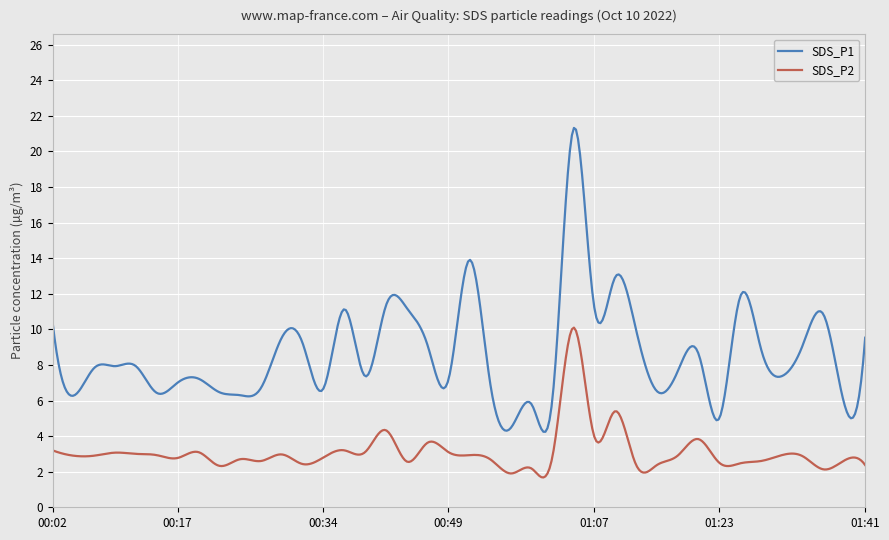

In SDS_P1, how many points are higher than both neighbors (excluding endpoints)?

13